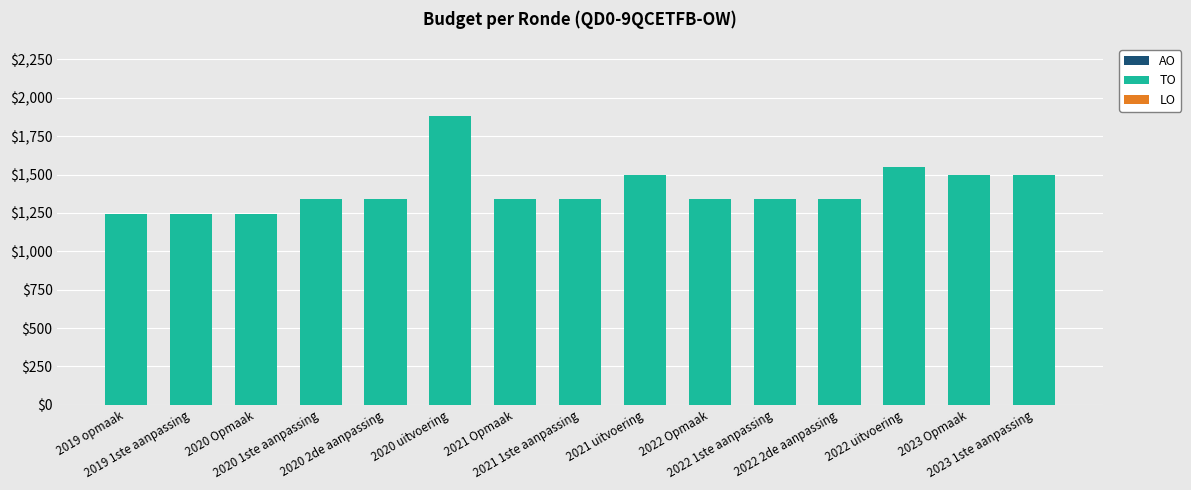

What is the value of the 13th bar from the left?

1552